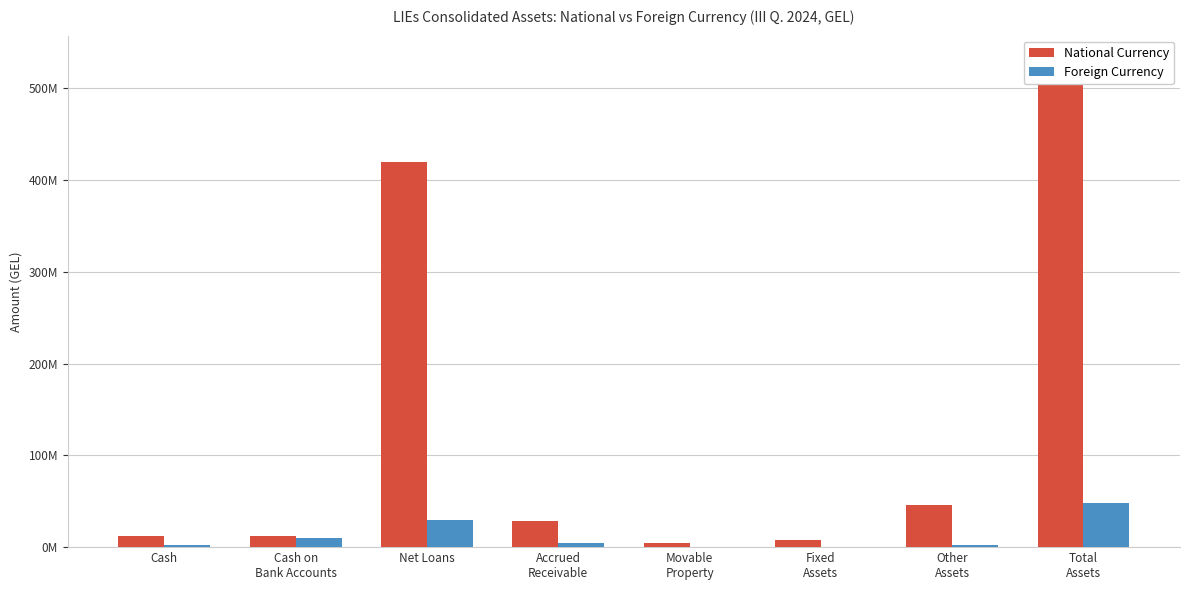

What is the sum of the Foreign Currency values at Other
Assets and Total
Assets?

50211030.6